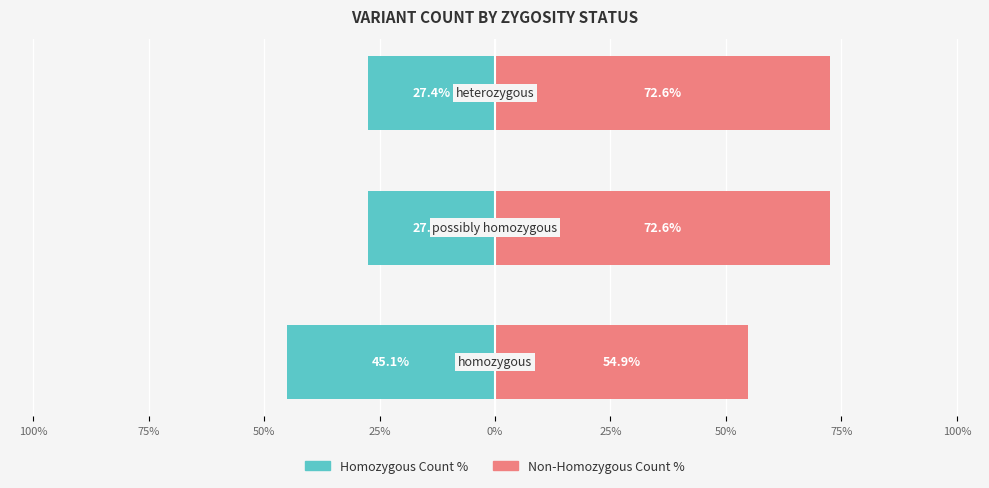

Rank the series by their maximum value, from lowest to highest.

Homozygous Count %, Non-Homozygous Count %